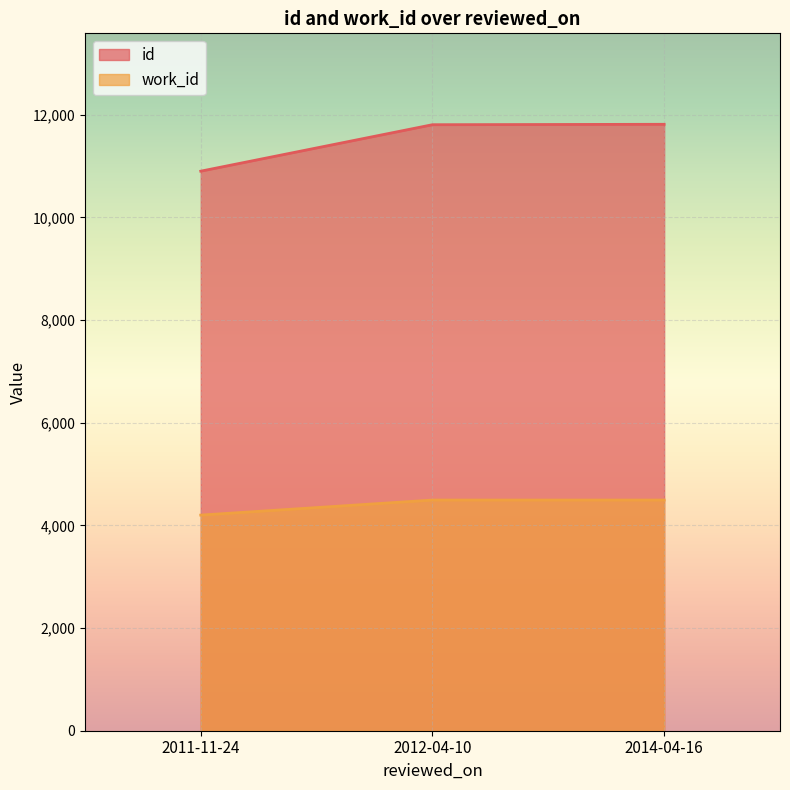

Which series has the largest total across all categories?

id